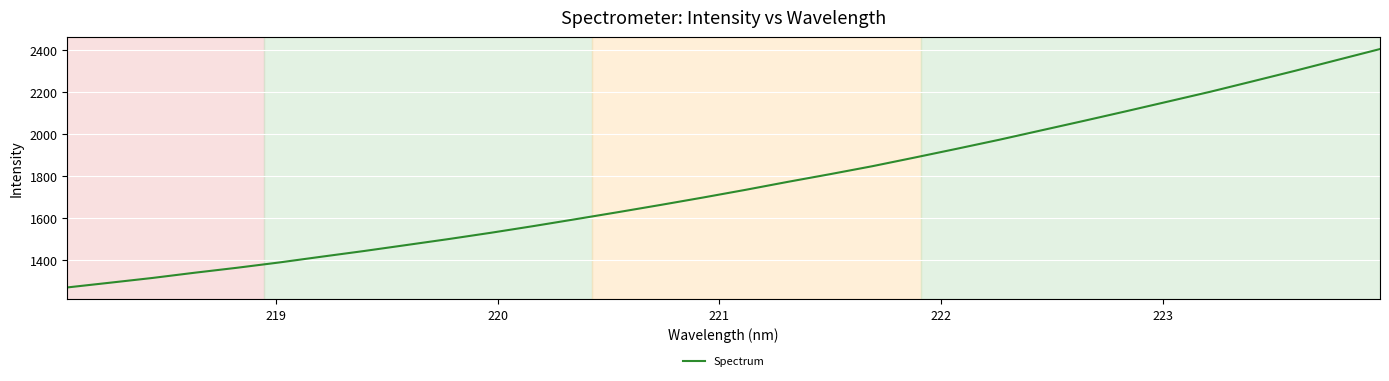

What is the difference between the maximum and minimum values?

1136.8